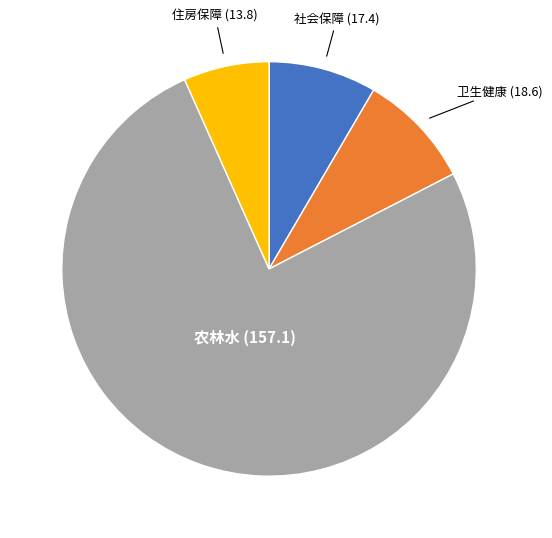

Which category accounts for the majority?

农林水 (157.1)